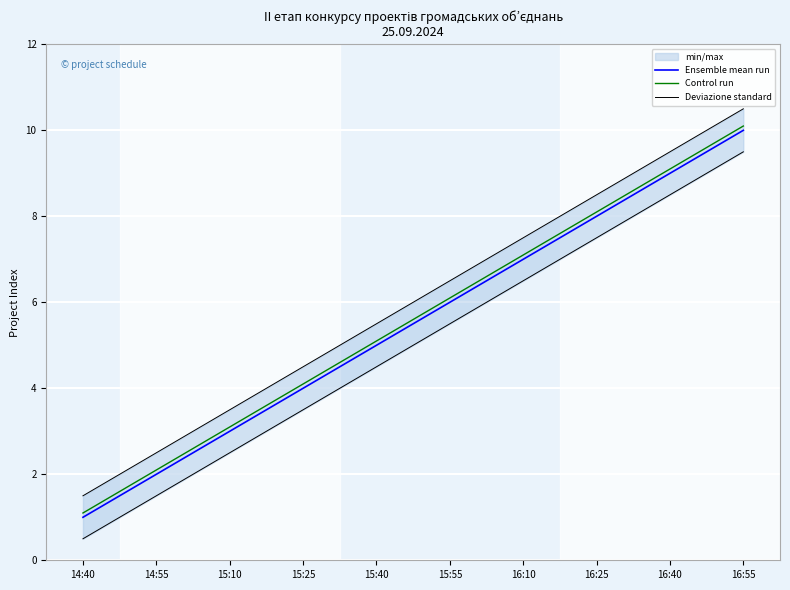

What is the difference between the second highest and minimum values in the Ensemble mean run series?

8.0